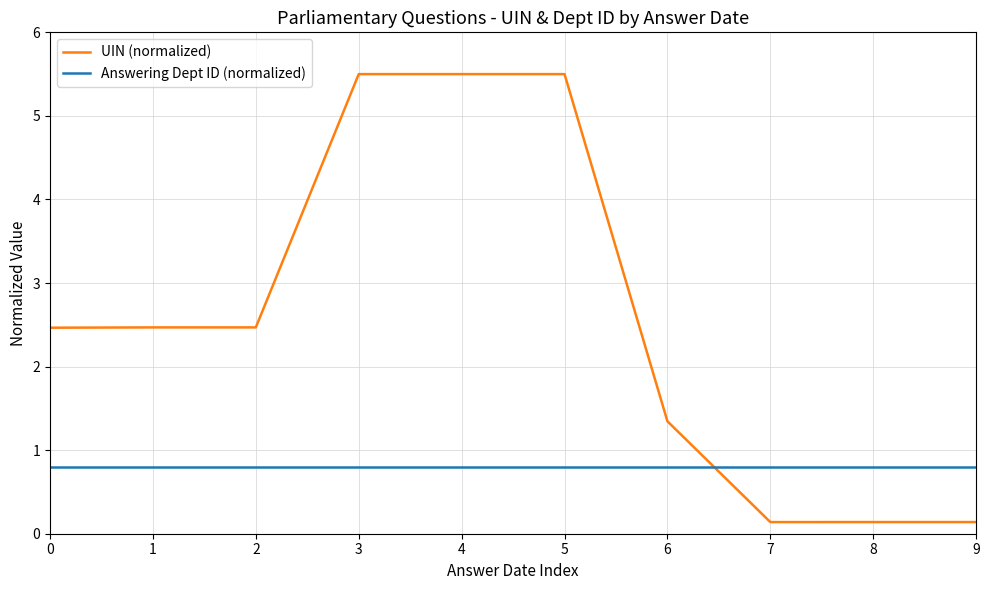

How many lines are shown in the chart?

2